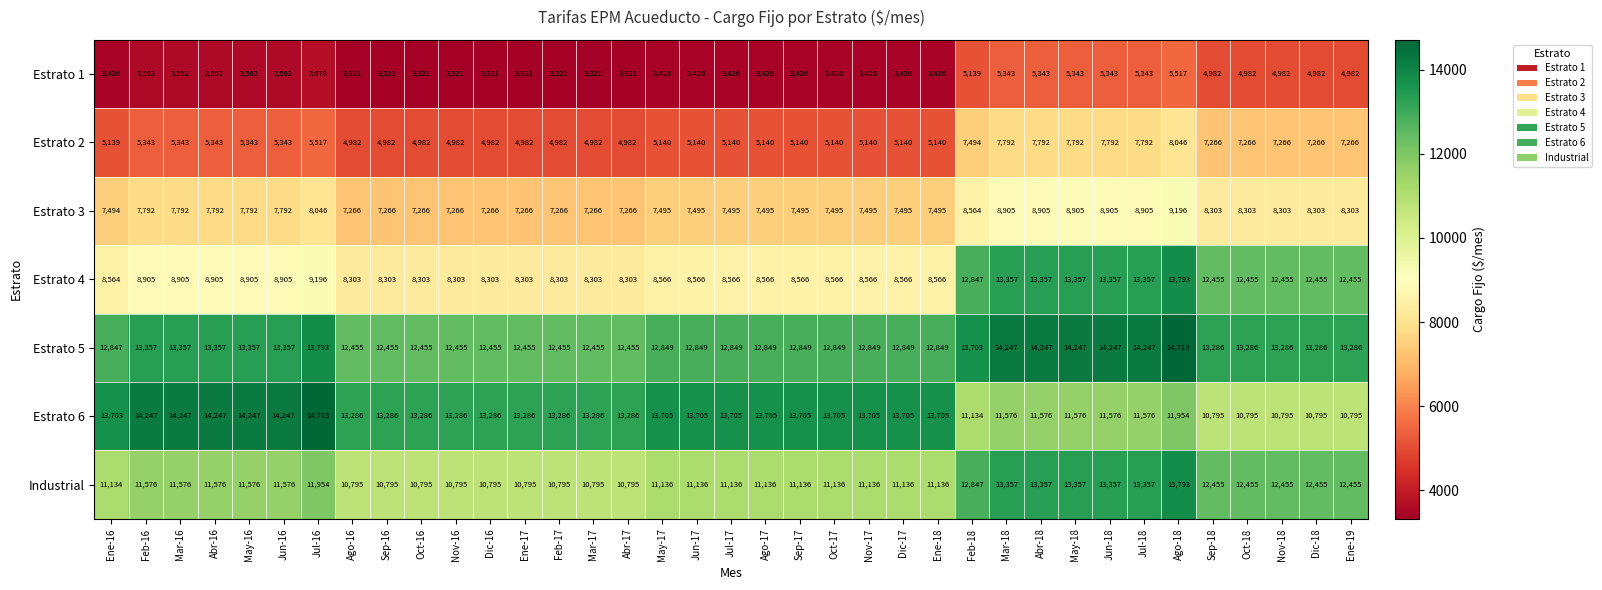

The value of Estrato 6 at Ago-18 is 11954. True or false?

True